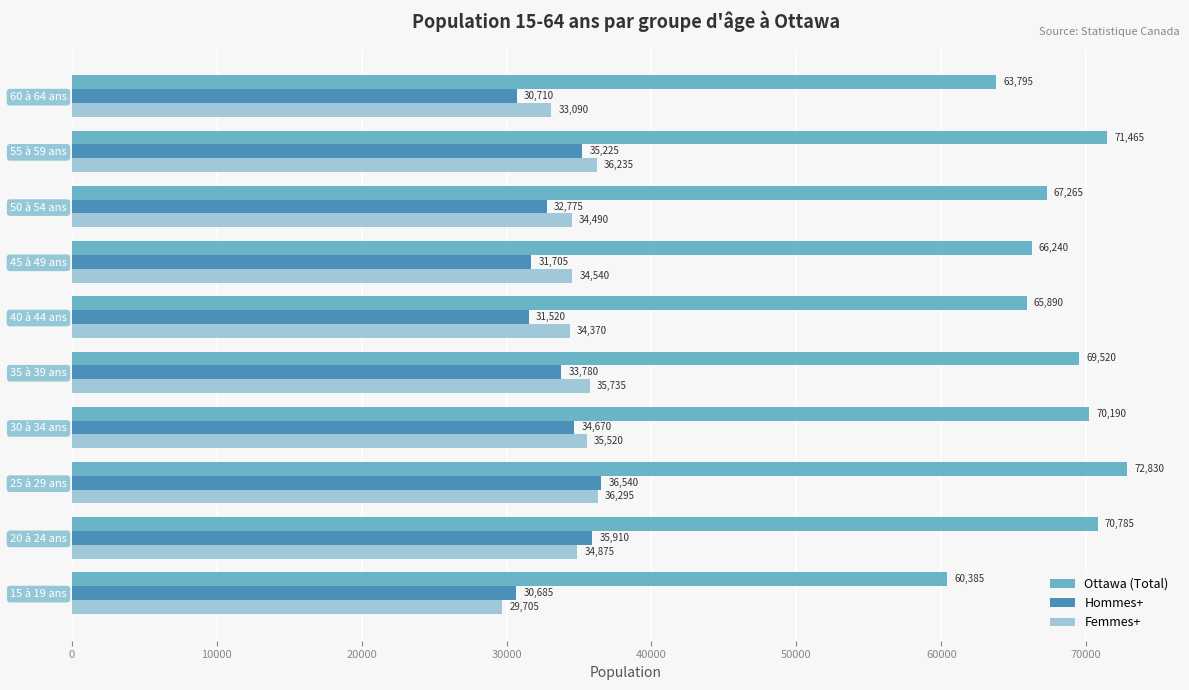

List the labels in order of Hommes+ value, smallest first.

15 à 19 ans, 60 à 64 ans, 40 à 44 ans, 45 à 49 ans, 50 à 54 ans, 35 à 39 ans, 30 à 34 ans, 55 à 59 ans, 20 à 24 ans, 25 à 29 ans